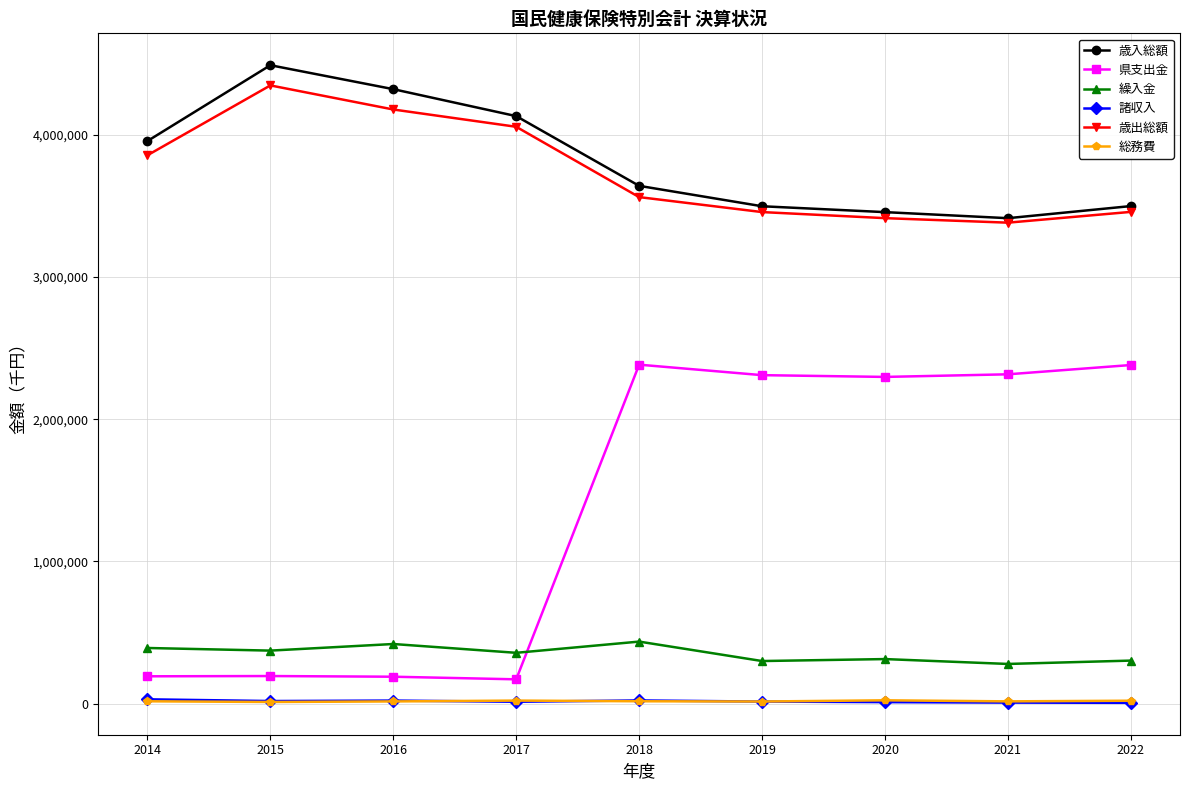

Which series has the widest spread of values?

県支出金